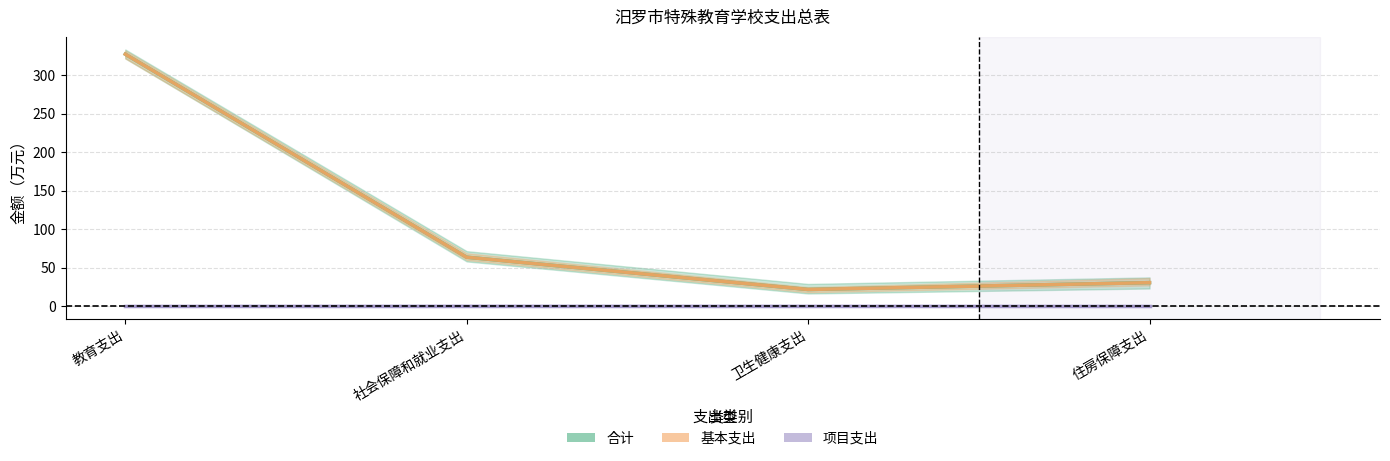

Reading left to right, transcribe all the data shown in this chart.

合计: 327.2	63.5	21.6	30.5
基本支出: 327.2	63.5	21.6	30.5
项目支出: 0.0	0.0	0.0	0.0